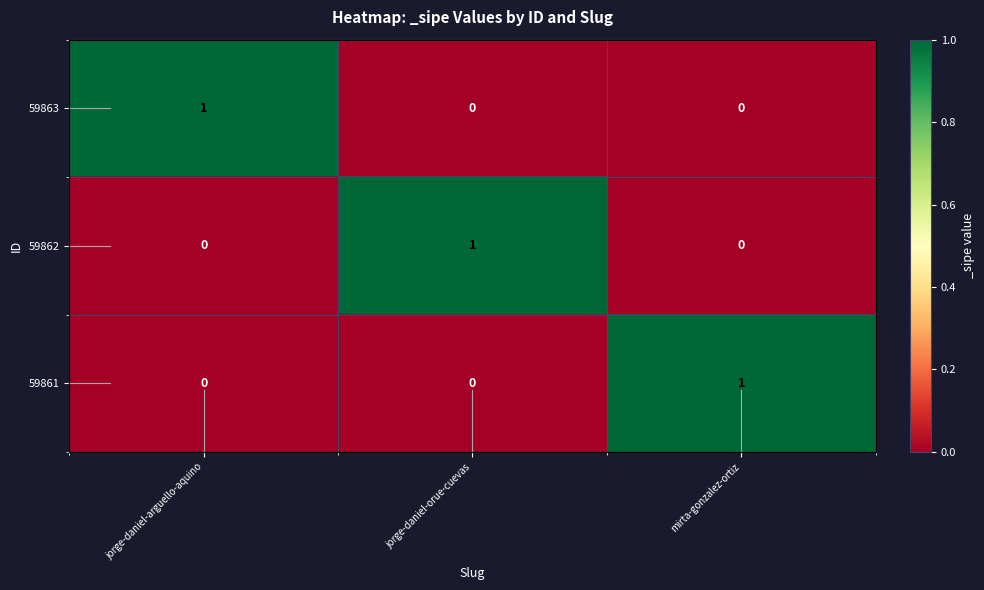

The value of 59861 at jorge-daniel-orue-cuevas is 0. True or false?

True